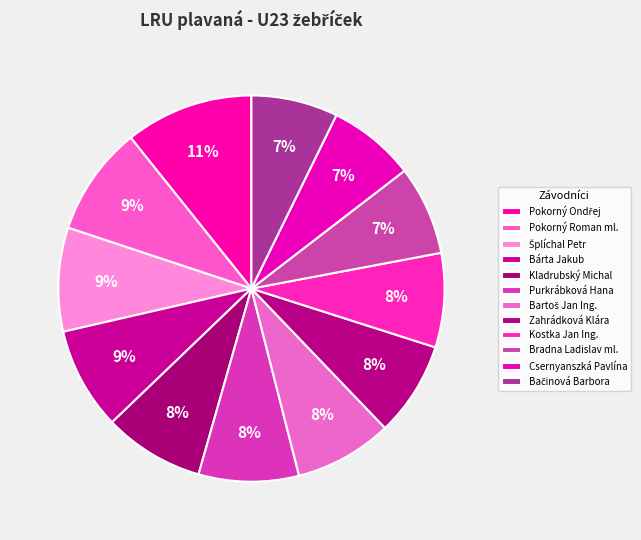

Which slice is the smallest?

Bačinová Barbora